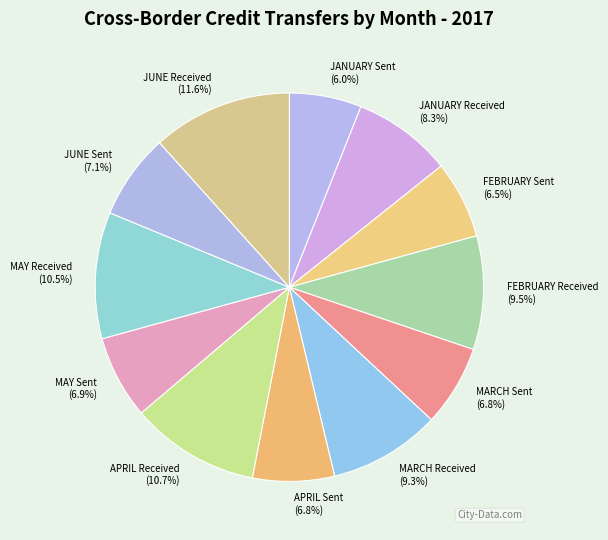

Is the sum of FEBRUARY Received and APRIL Sent greater than half?

No